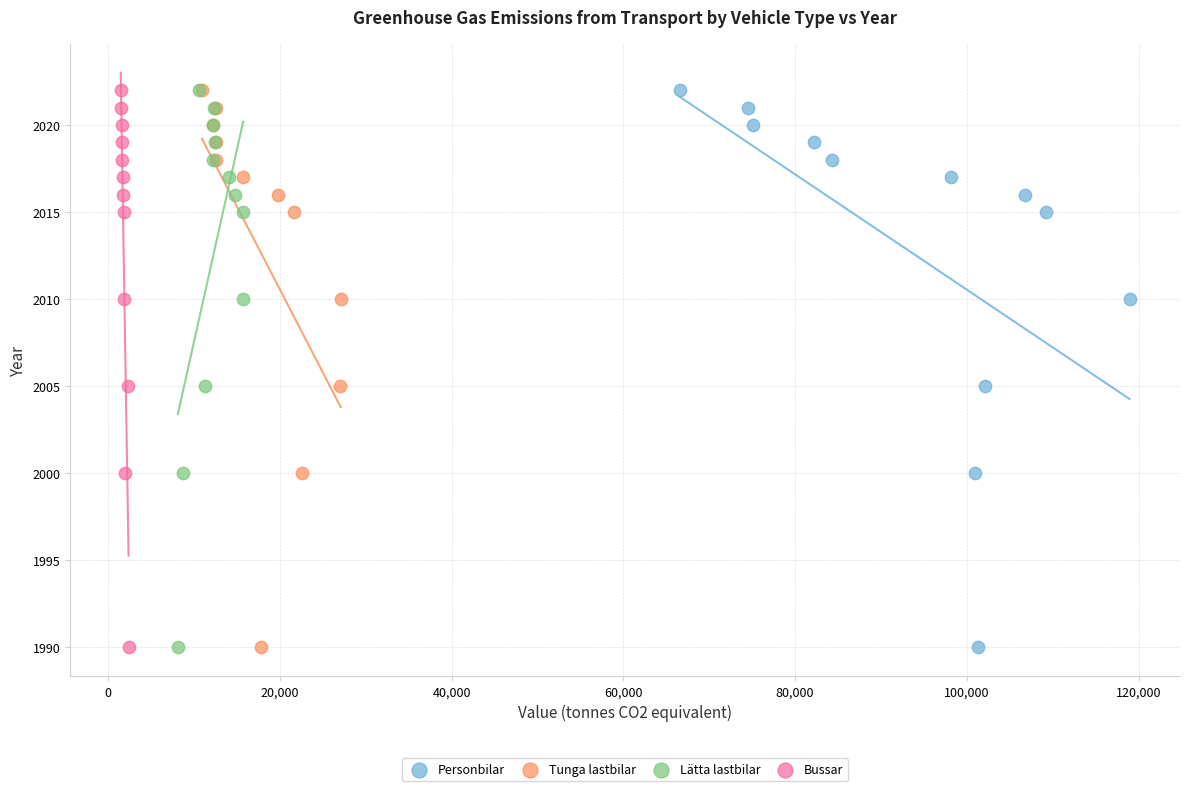

What are all the series names shown in the legend?

Personbilar, Tunga lastbilar, Lätta lastbilar, Bussar